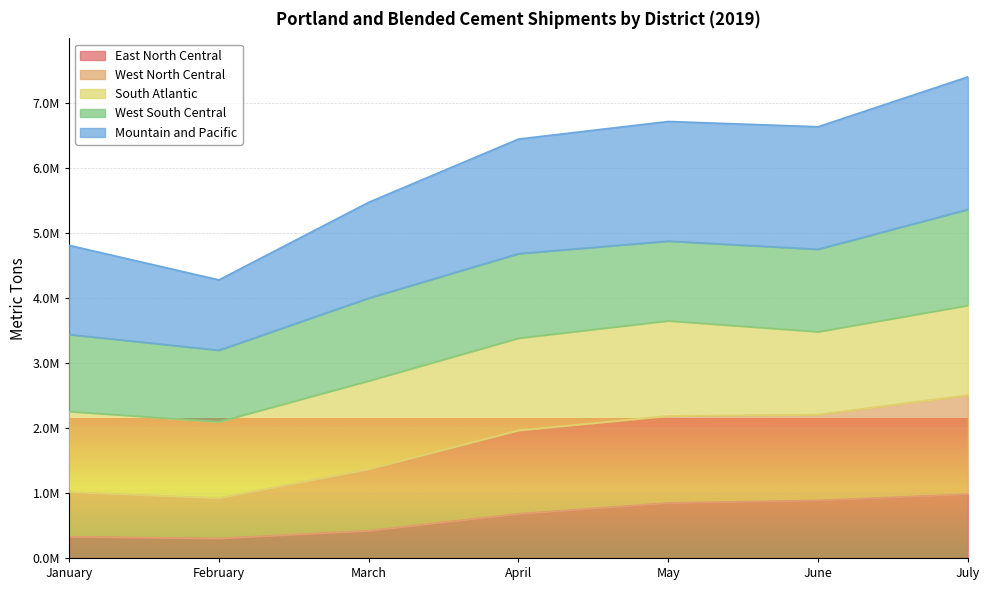

True or false: Mountain and Pacific has a value of 7112990 at March.

False